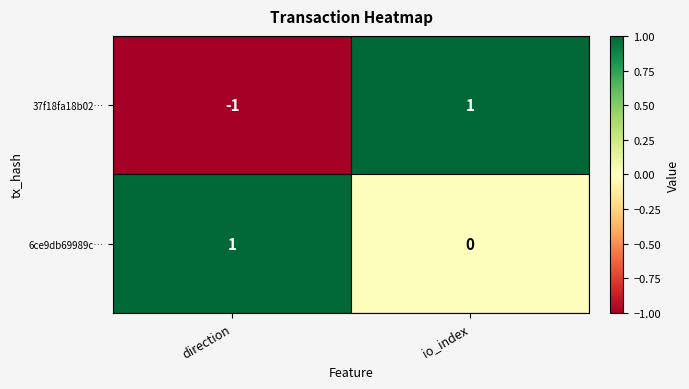

Where is 37f18fa18b02… nearest to the value 0?

direction